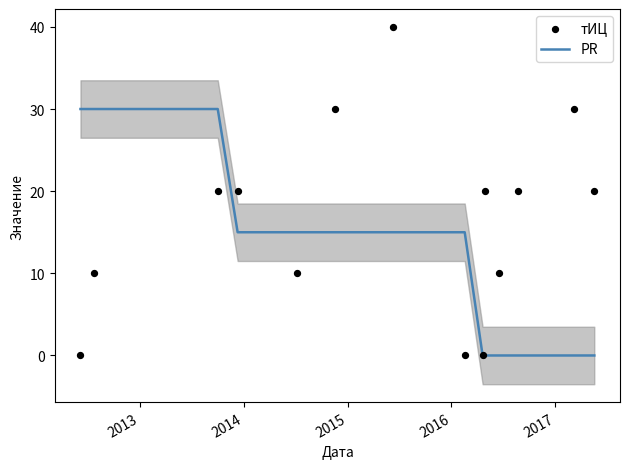

What are all the series names shown in the legend?

PR, тИЦ